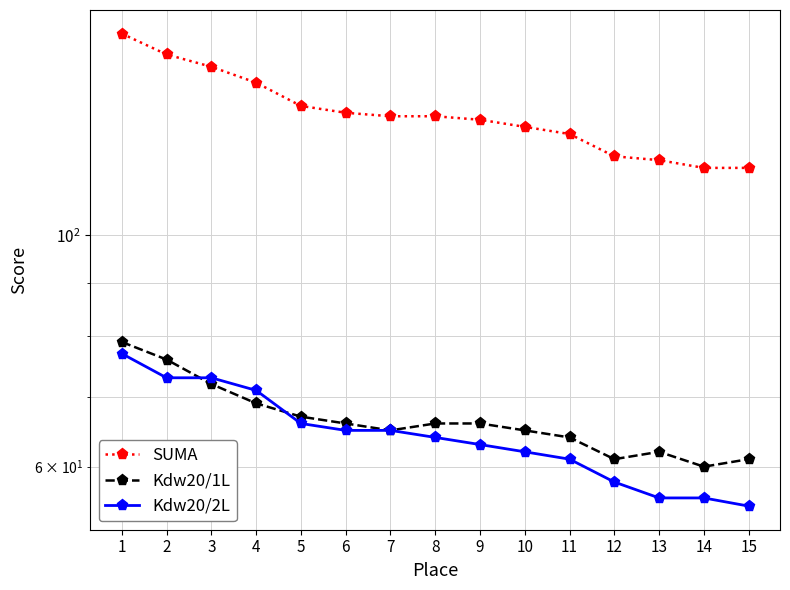

At 4, list the series in order from largest to smallest.

SUMA, Kdw20/2L, Kdw20/1L